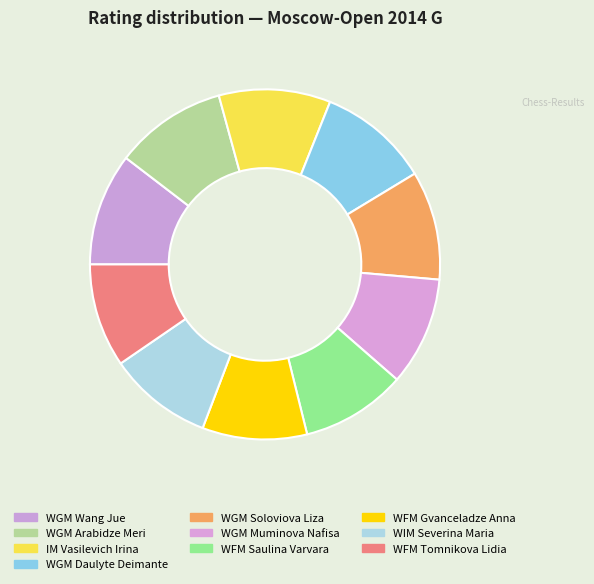

To the nearest percent, what portion does WFM Saulina Varvara represent?

10%